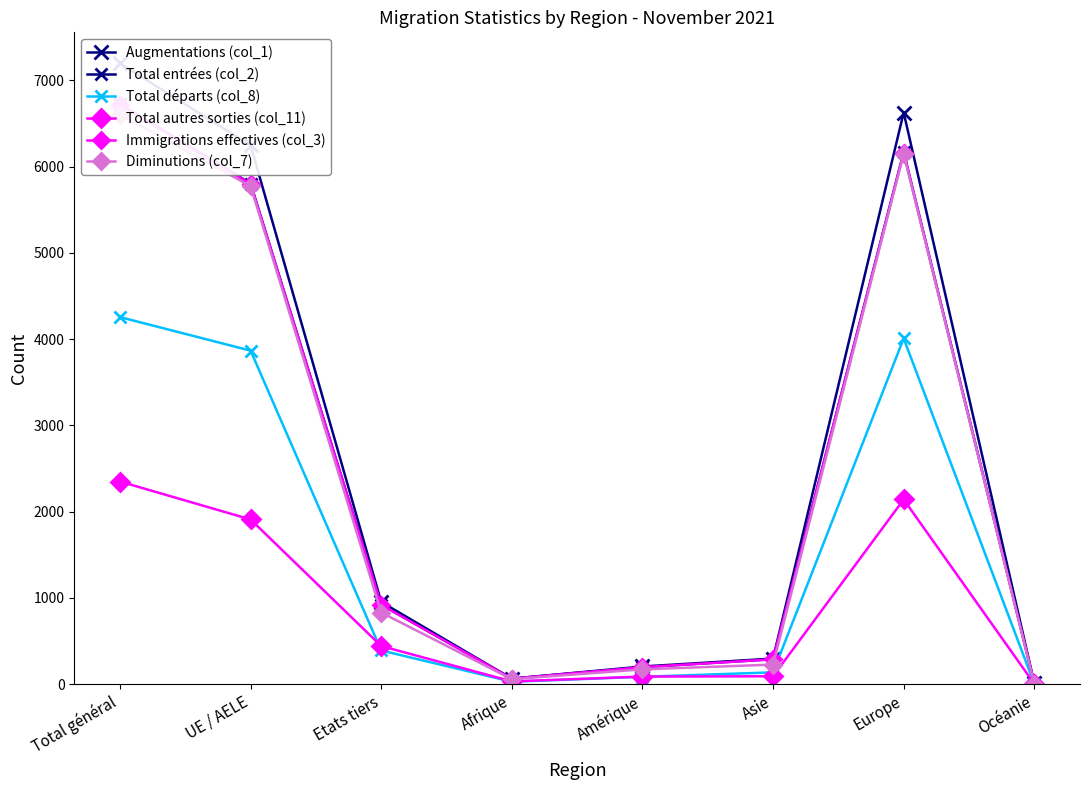

Reading left to right, what are all the values shown in this chart?

Augmentations (col_1): Total général=7198	UE / AELE=6247	Etats tiers=951	Afrique=62	Amérique=203	Asie=295	Europe=6628	Océanie=9
Total entrées (col_2): Total général=6724	UE / AELE=5804	Etats tiers=920	Afrique=62	Amérique=195	Asie=288	Europe=6169	Océanie=9
Total départs (col_8): Total général=4255	UE / AELE=3866	Etats tiers=389	Afrique=26	Amérique=84	Asie=135	Europe=4008	Océanie=2
Total autres sorties (col_11): Total général=2348	UE / AELE=1908	Etats tiers=440	Afrique=30	Amérique=86	Asie=90	Europe=2140	Océanie=2
Immigrations effectives (col_3): Total général=6716	UE / AELE=5798	Etats tiers=918	Afrique=62	Amérique=195	Asie=286	Europe=6163	Océanie=9
Diminutions (col_7): Total général=6603	UE / AELE=5774	Etats tiers=829	Afrique=56	Amérique=170	Asie=225	Europe=6148	Océanie=4